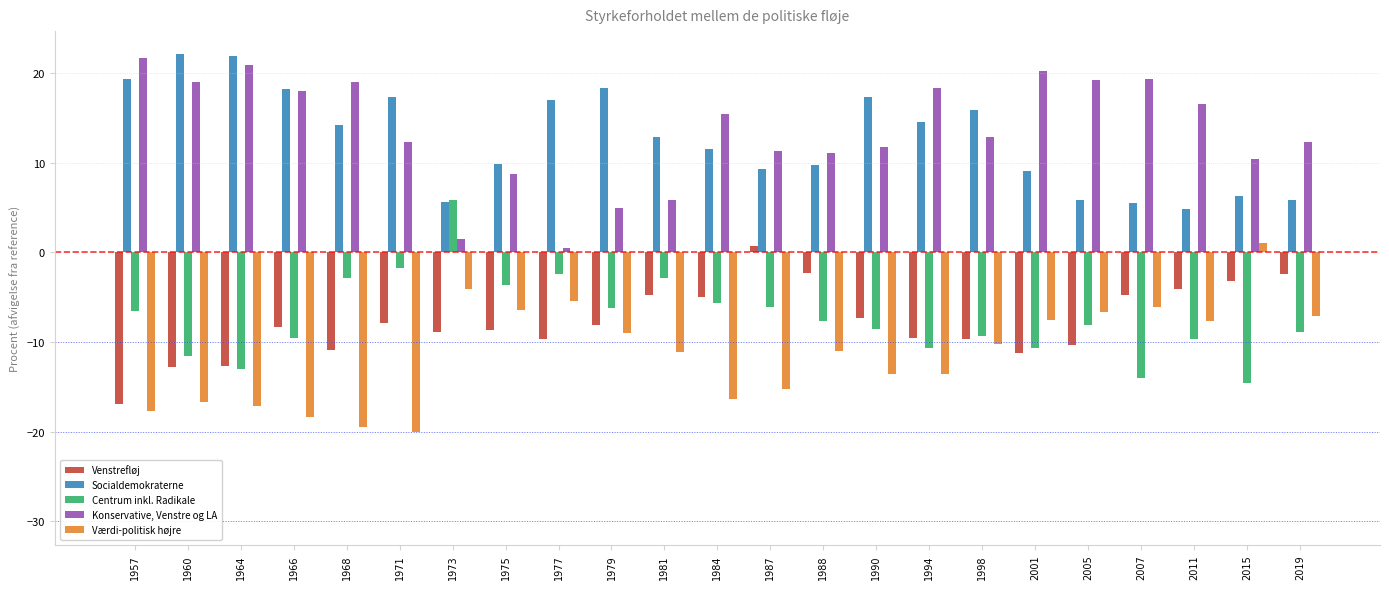

Does the chart contain any negative values?

Yes